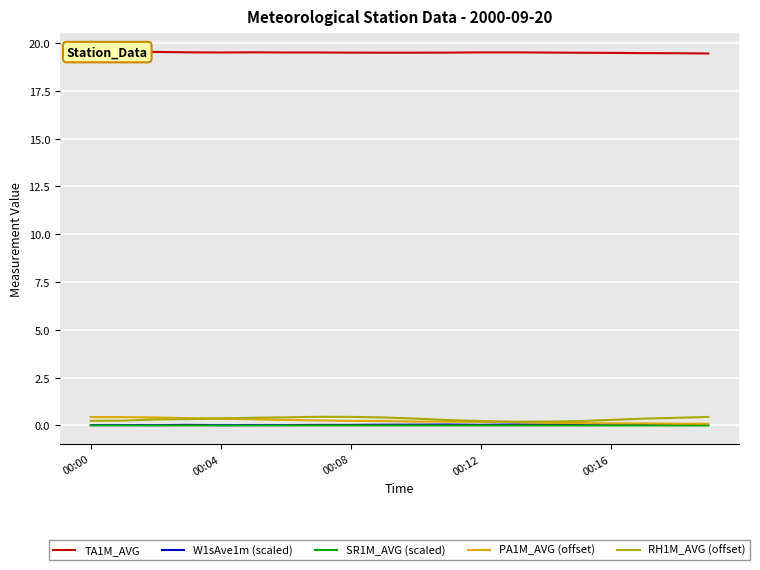

What value does the RH1M_AVG (offset) series have at 00:08?

0.4